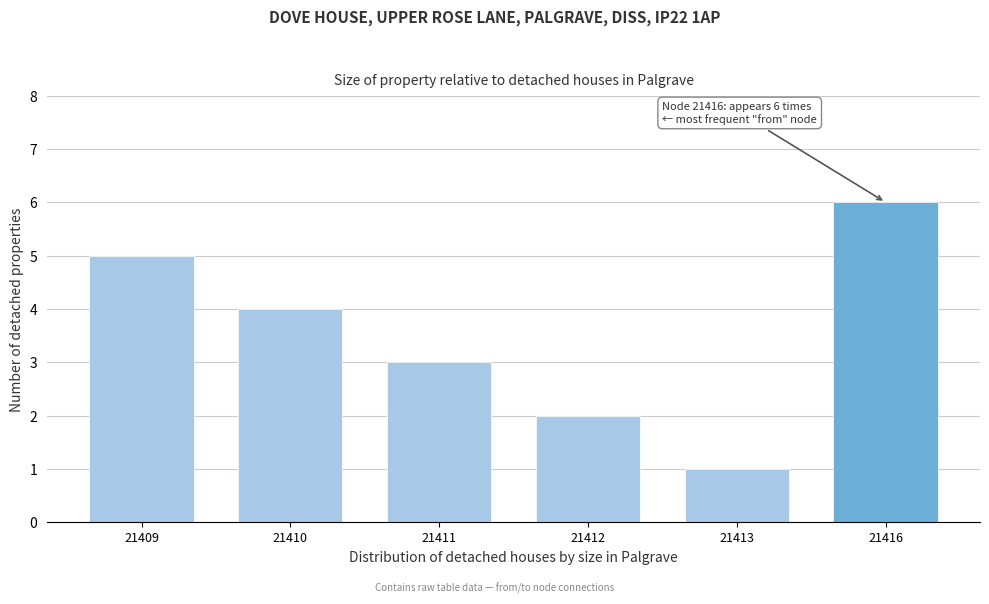

Reading right to left, what are all the values shown in this chart?

6	1	2	3	4	5